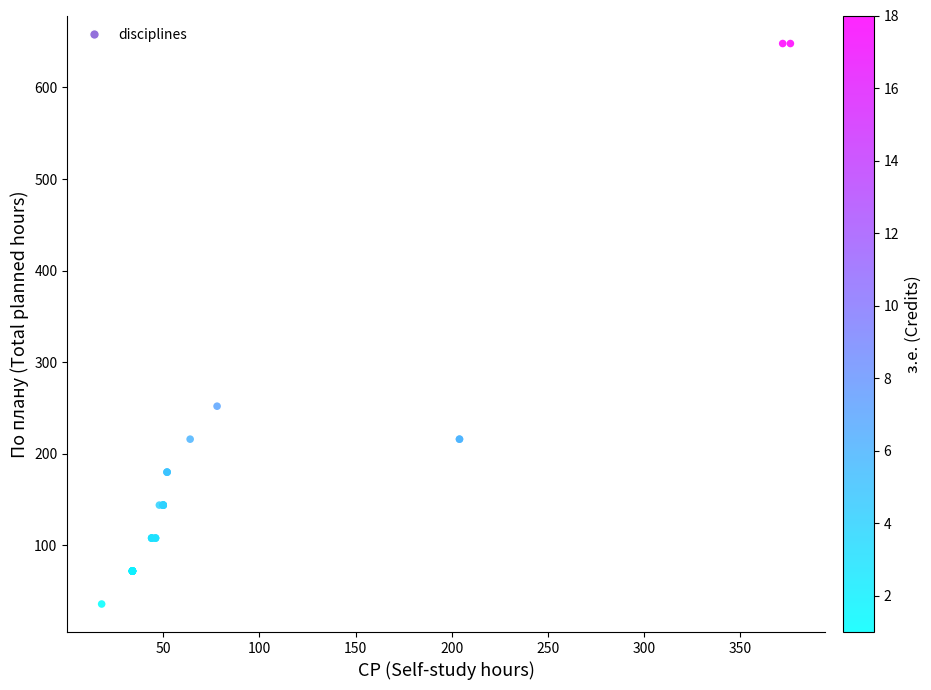

What Y value in the scatter plot is closest to 342?

252